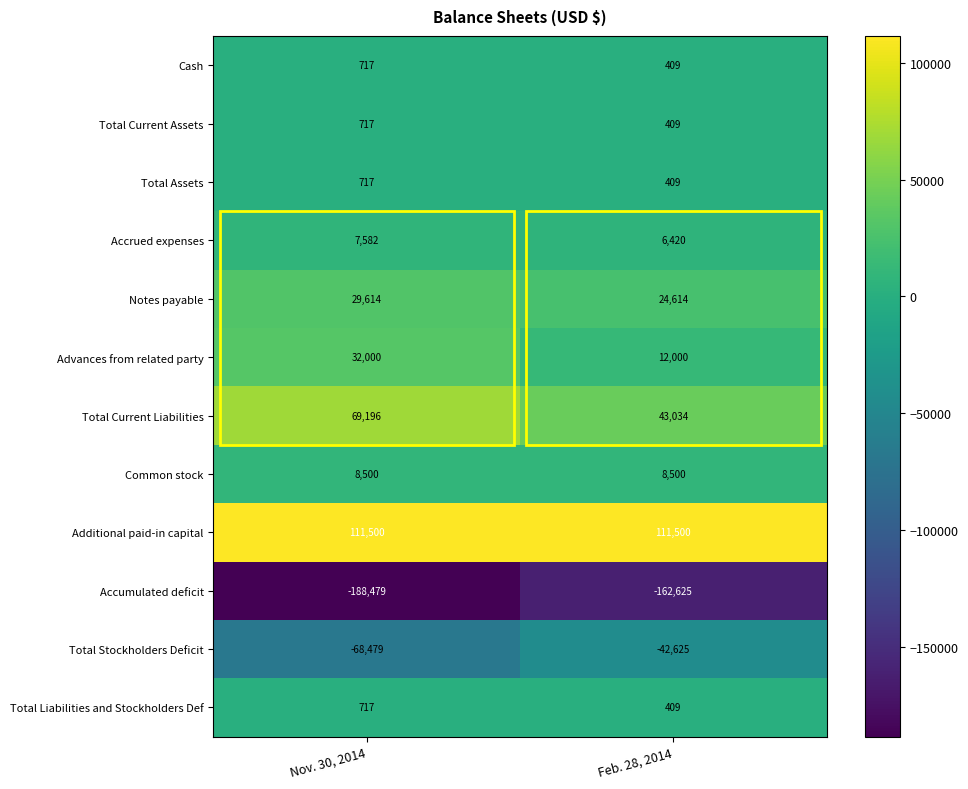

Is it true that Accrued expenses equals 6420 at Feb. 28, 2014?

True